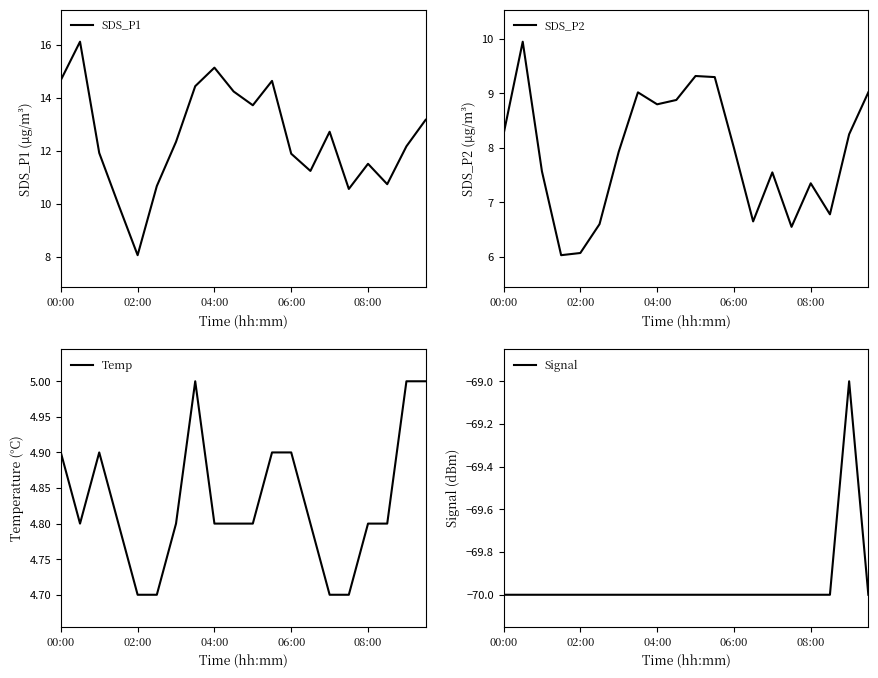

The SDS_P1 series shows 5.7 at 06:00. True or false?

False